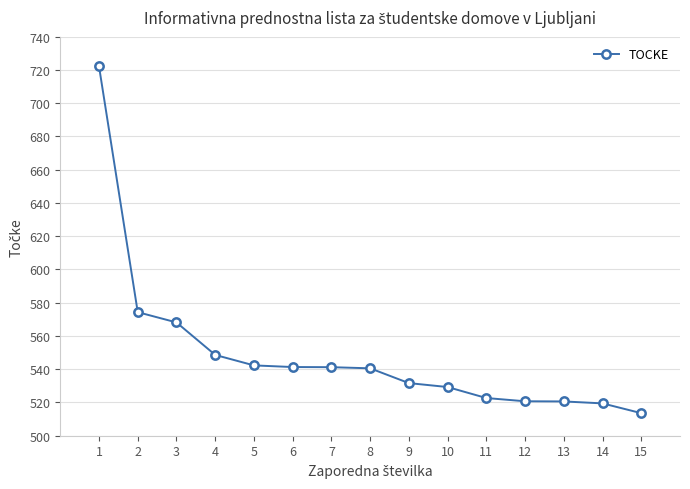

What is the smallest value displayed?

513.6